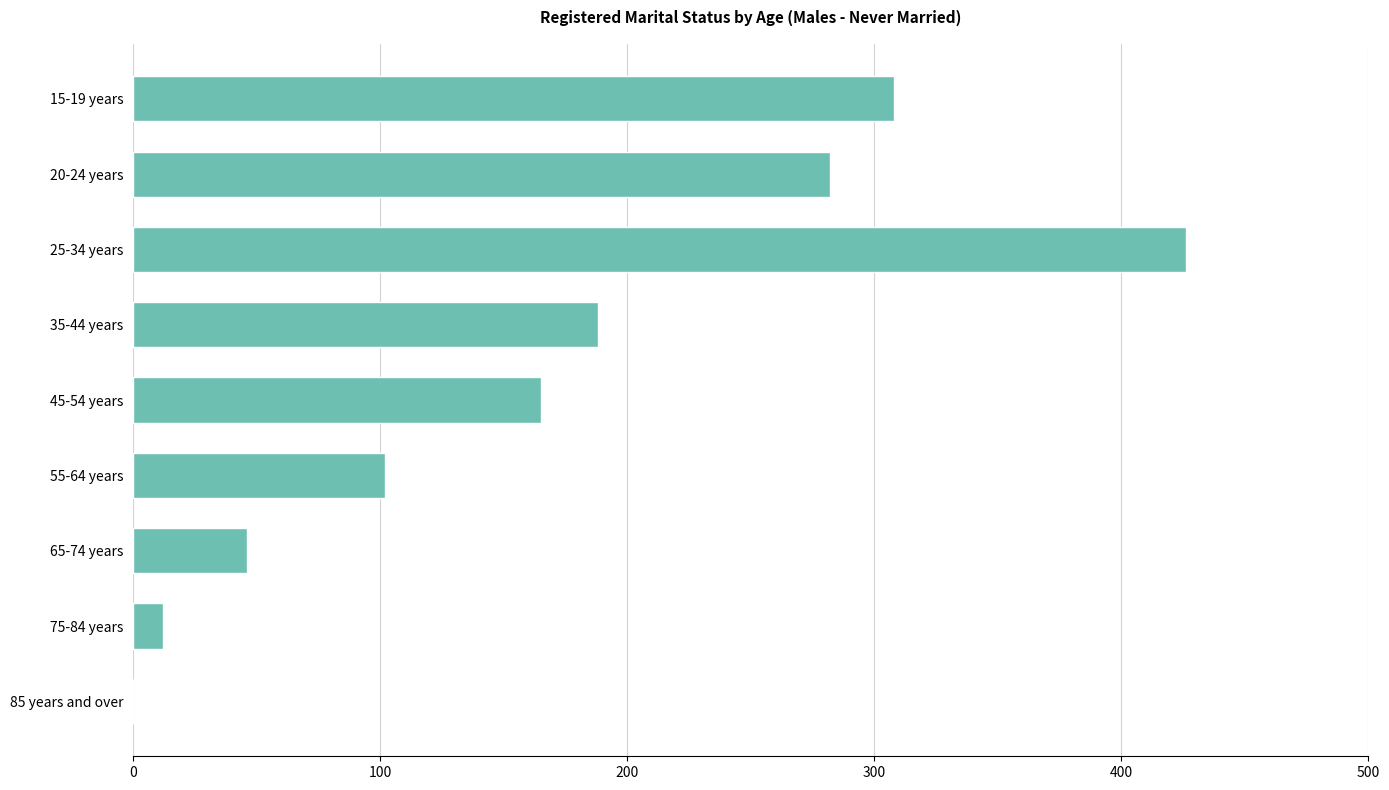

What is the ratio of the value at 35-44 years to the value at 75-84 years?

15.7